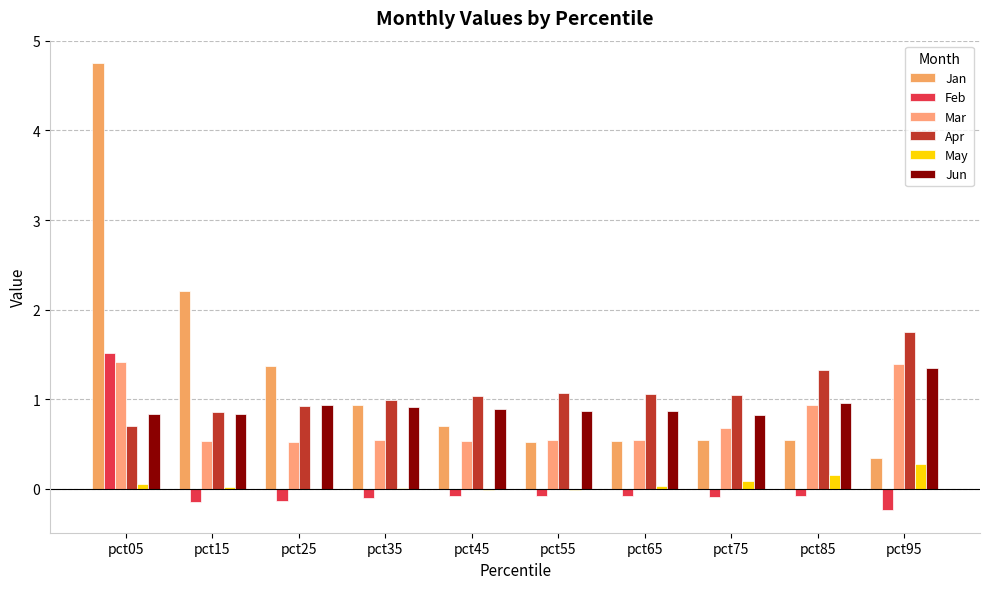

Rank the categories by Mar value from highest to lowest.

pct05, pct95, pct85, pct75, pct55, pct65, pct35, pct15, pct45, pct25